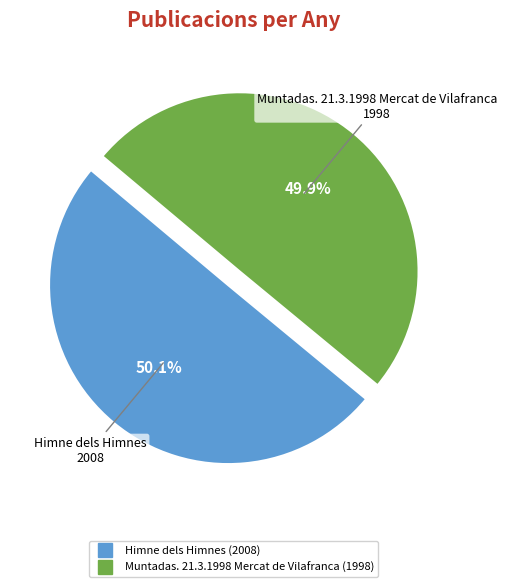

How much of the chart is everything except Muntadas. 21.3.1998 Mercat de Vilafranca?

50.1%